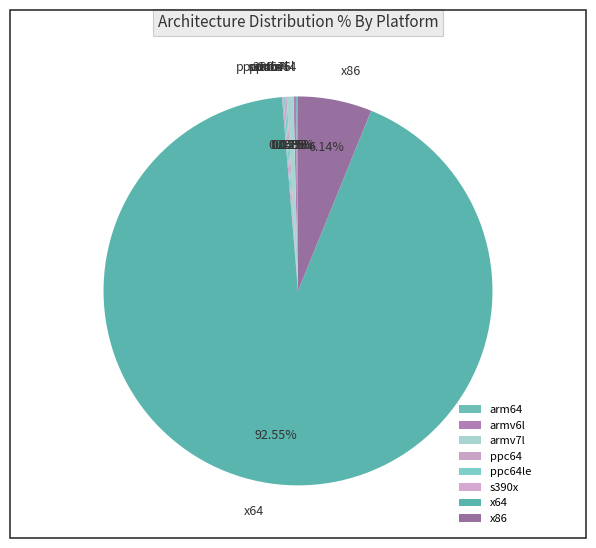

Does x64 account for over 50% of the chart?

Yes